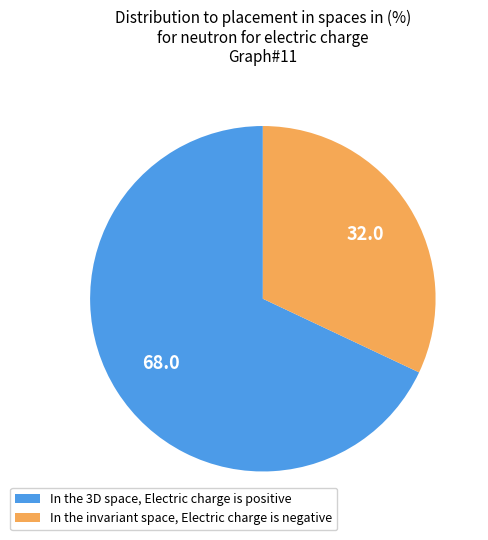

Count the number of slices in the pie.

2